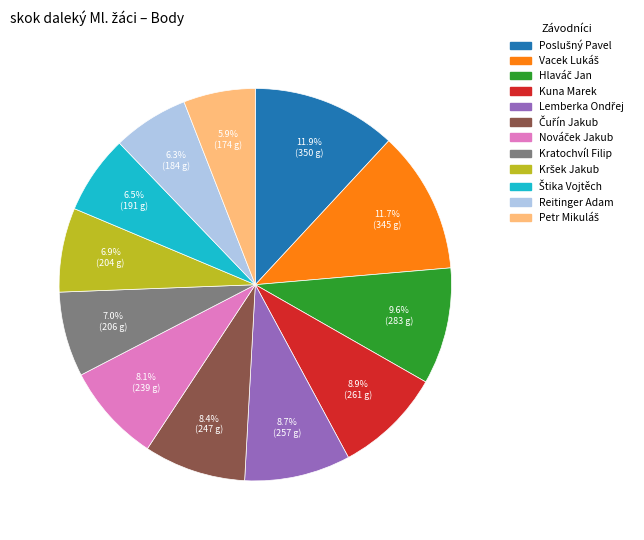

Does any single category account for the majority?

No